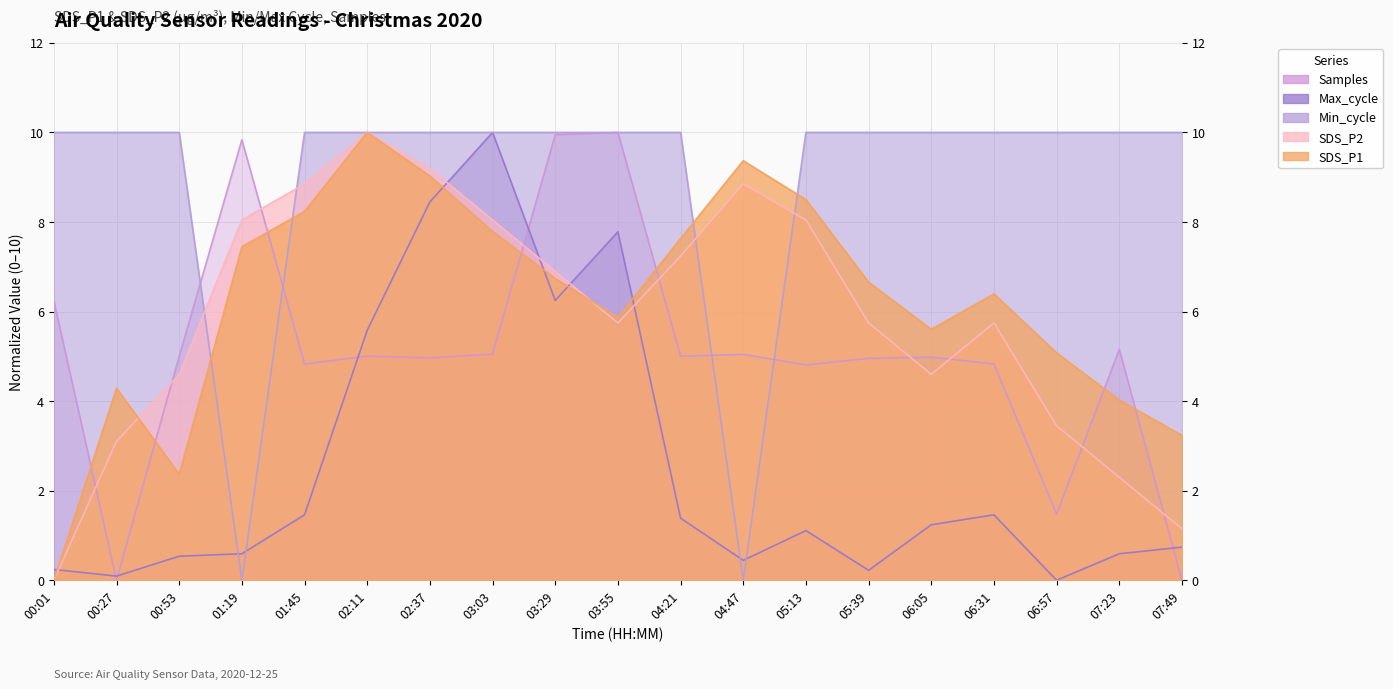

What position from the left is 06:05?

15